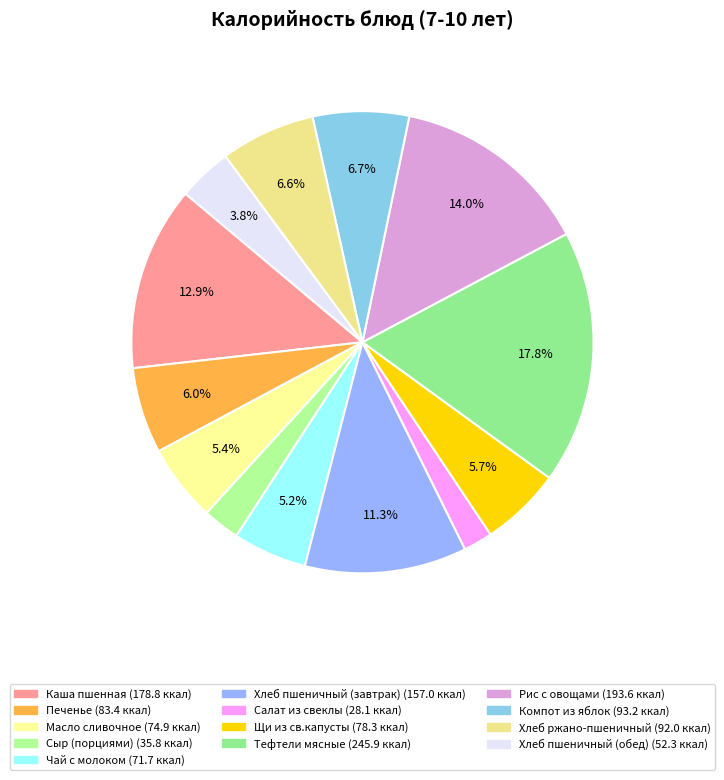

To the nearest percent, what is the combined percentage of Щи из св.капусты and Компот из яблок?

12%